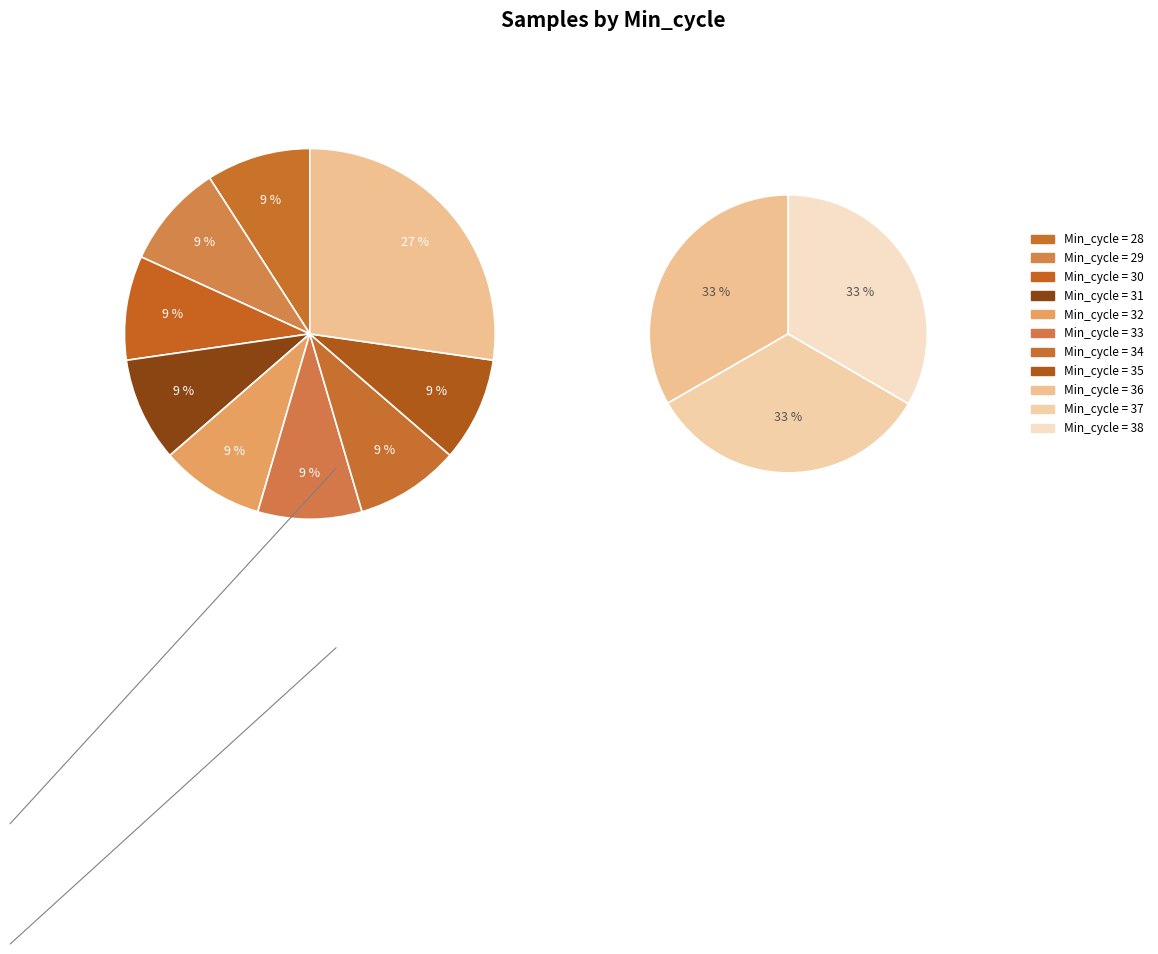

Is it true that 33 is 9% of the pie?

True